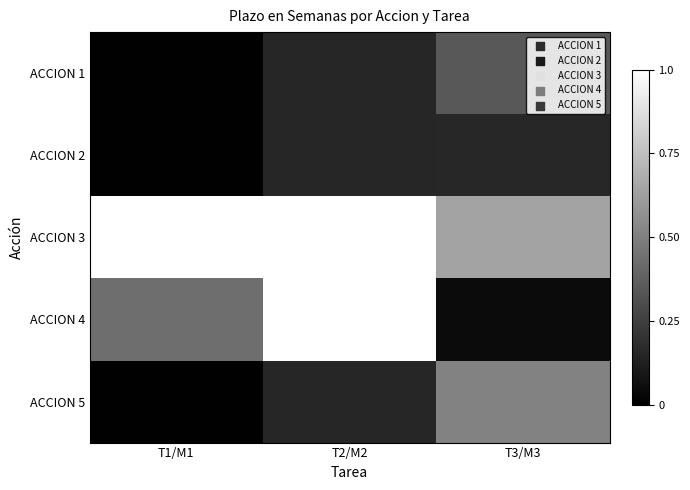

Which series has the widest spread of values?

ACCION 4